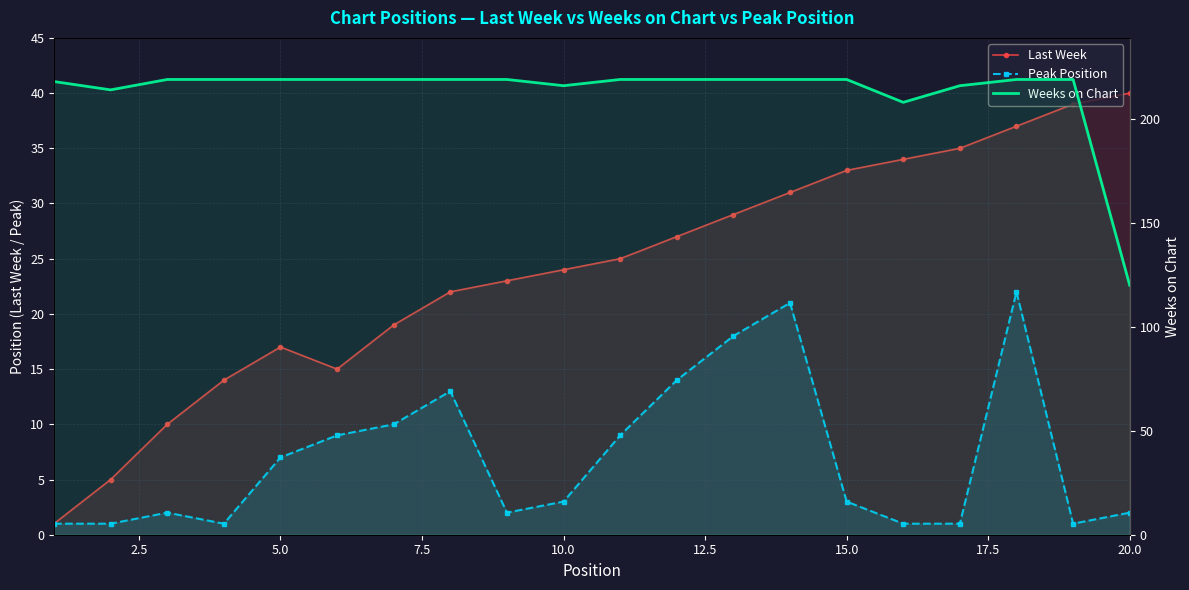

What is the lowest value of the Weeks on Chart series?

120